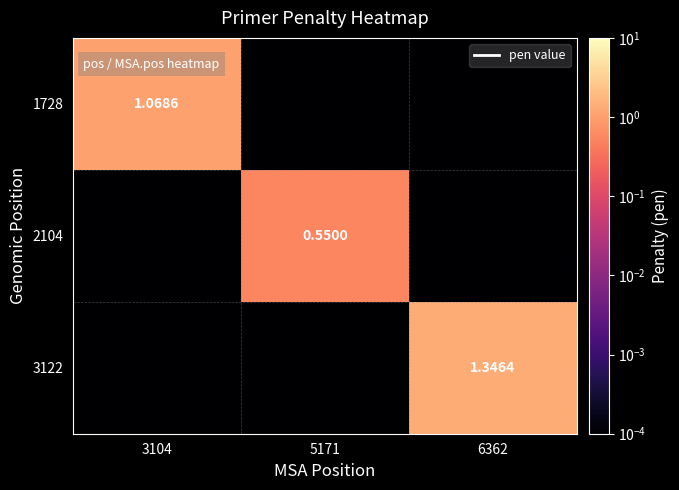

At 5171, list the series in order from smallest to largest.

1728, 3122, 2104